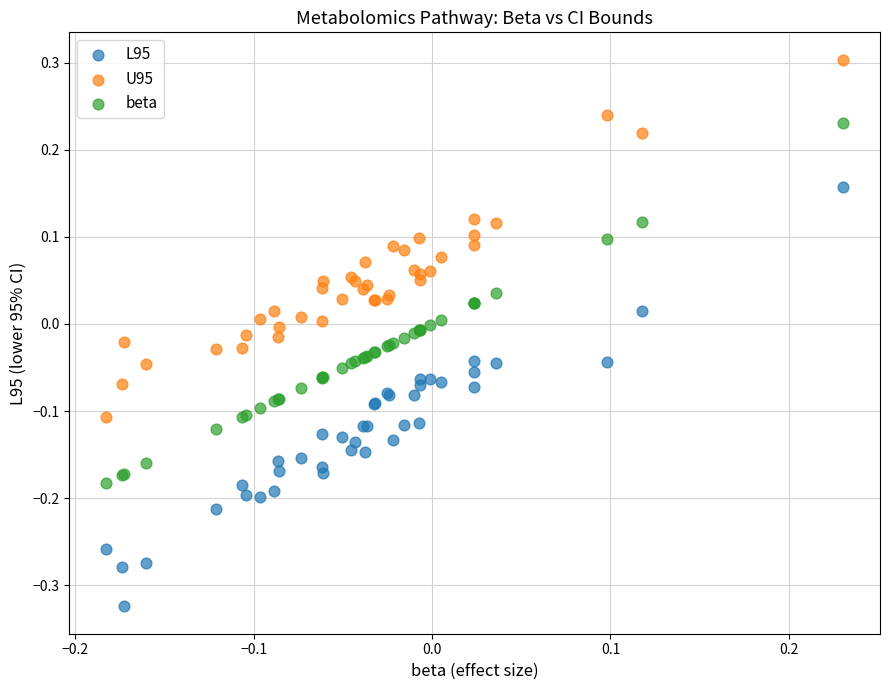

Which series contains the lowest Y value?

L95